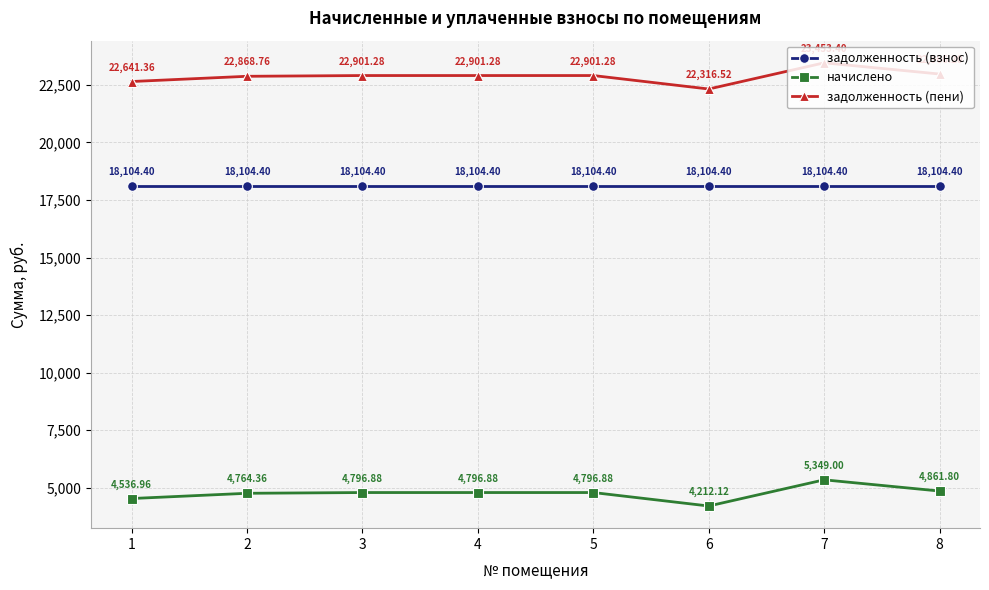

What are all the series names shown in the legend?

задолженность (взнос), начислено, задолженность (пени)